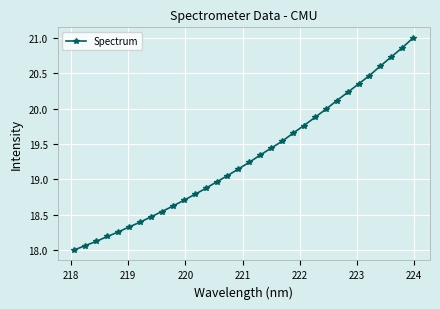

What is the smallest value displayed?

18.0